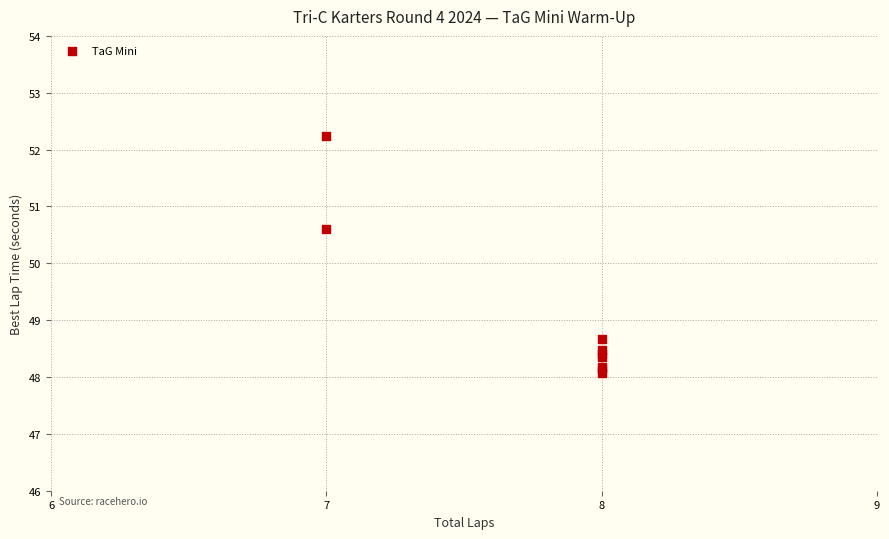

What Y value in the scatter plot is closest to 50?

50.6